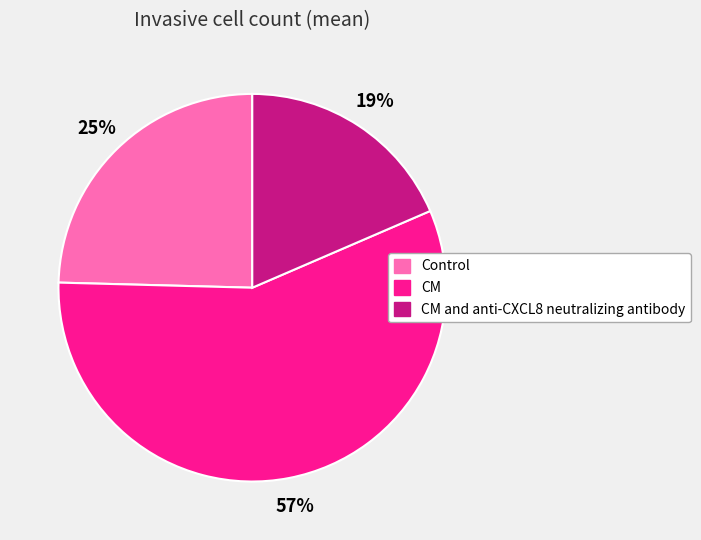

To the nearest percent, what is the average slice percentage?

33%